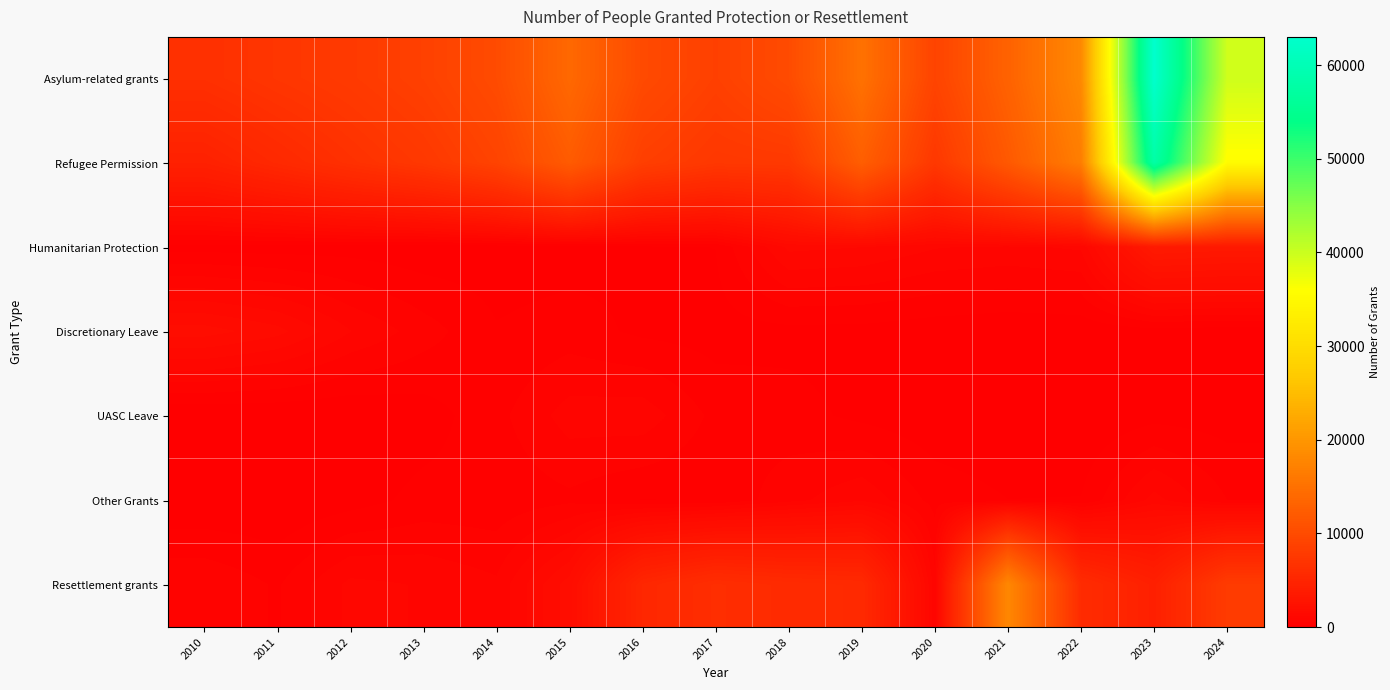

At how many categories does at least one series exceed 22920?

2